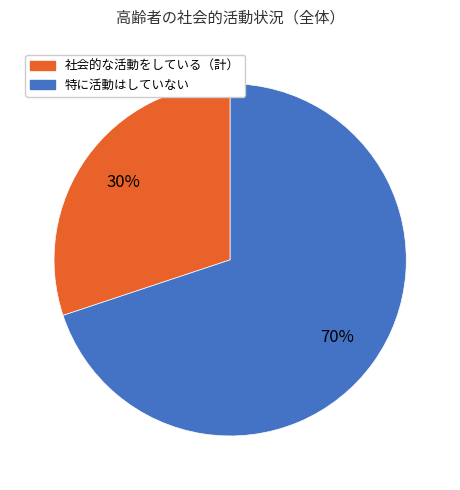

To the nearest percent, what percentage of the pie is 特に活動はしていない?

70%